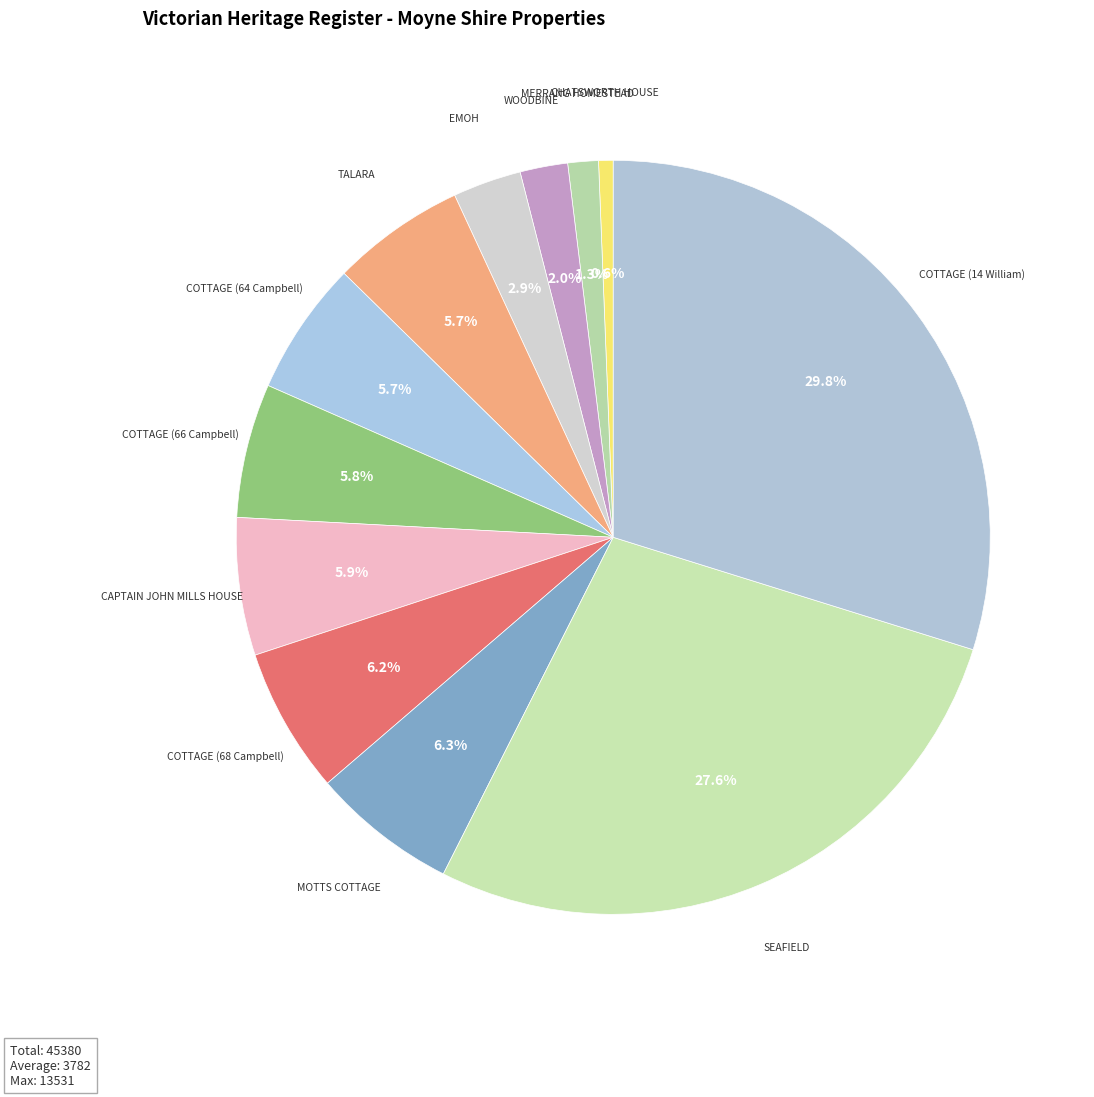

Approximately how many times larger is the value at EMOH compared to MERRANG HOMESTEAD?

2.2